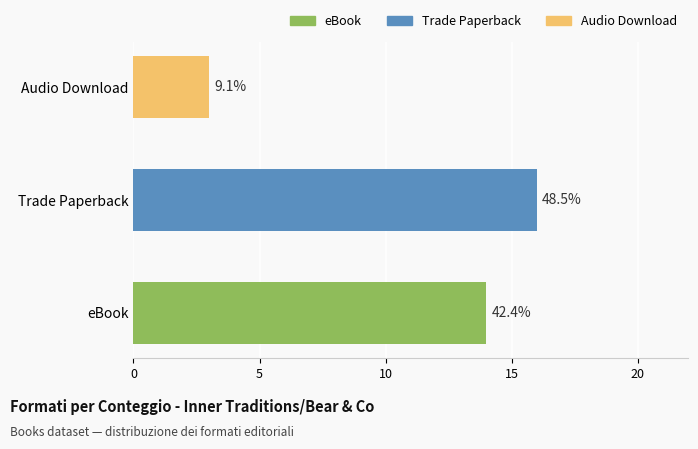

At which label does the data first exceed 14?

Trade Paperback